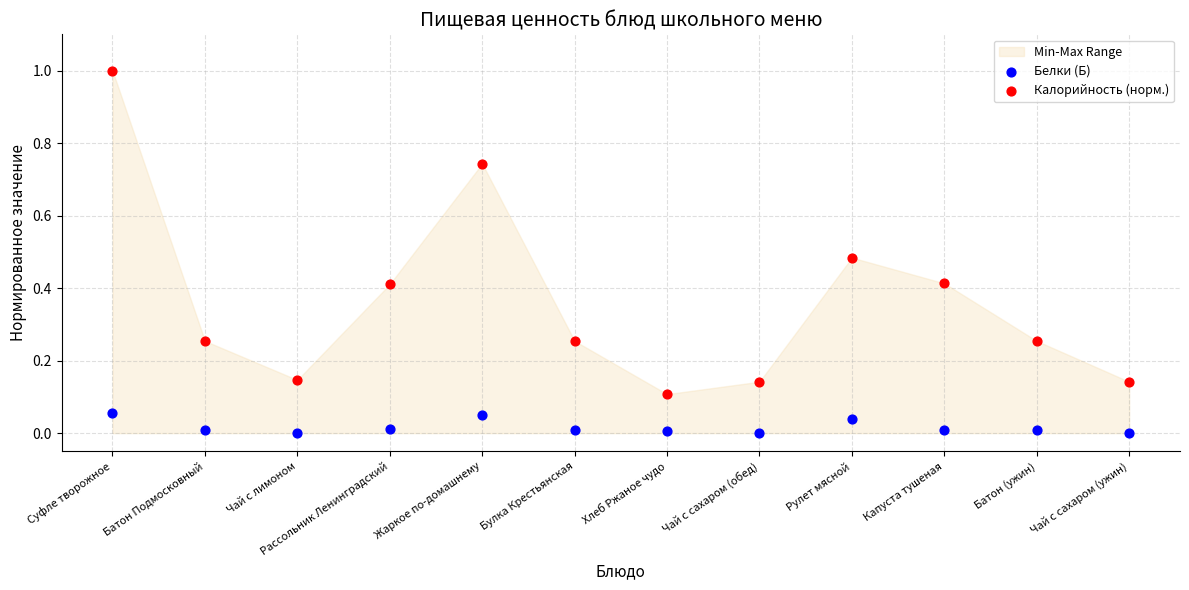

Which series reaches the maximum Y coordinate?

Калорийность (норм.)